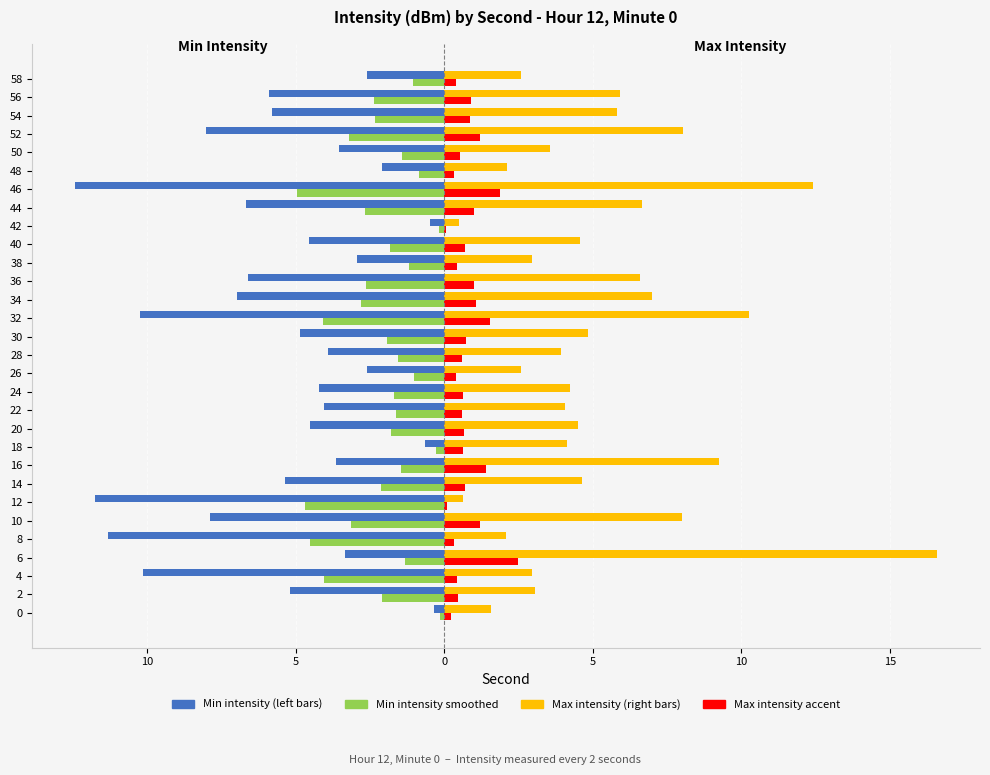

The Min intensity smoothed series shows -1.2 at 20. True or false?

False